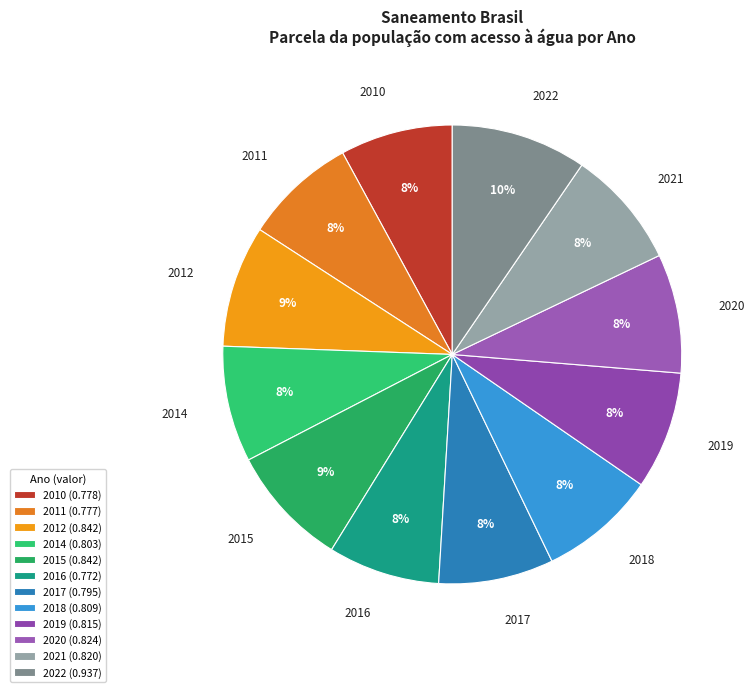

To the nearest percent, what percentage of the pie is 2015?

9%